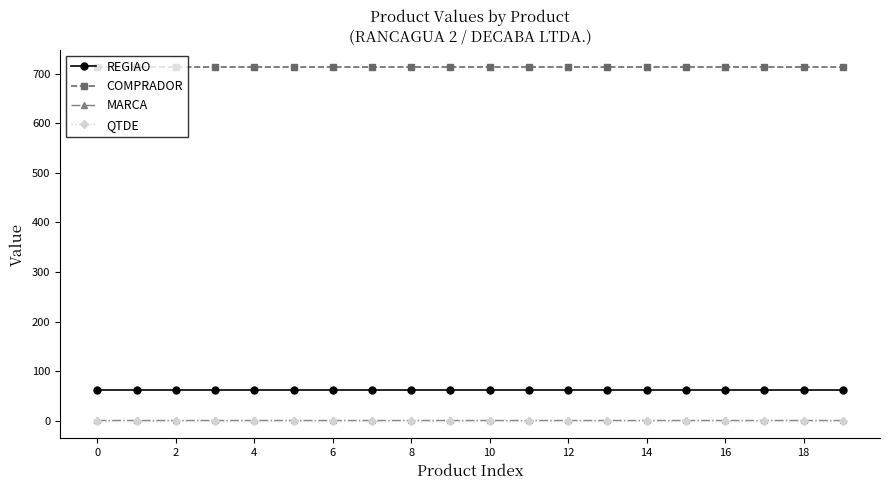

True or false: REGIAO and QTDE cross at least once.

False